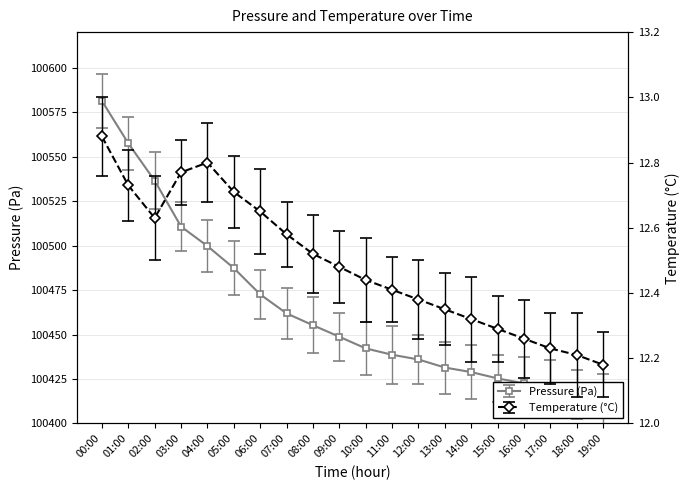

Reading left to right, transcribe all the data shown in this chart.

Pressure (Pa): 00:00=100581.3	01:00=100557.5	02:00=100536.5	03:00=100510.7	04:00=100499.7	05:00=100487.3	06:00=100472.6	07:00=100461.9	08:00=100455.2	09:00=100448.8	10:00=100442.2	11:00=100438.6	12:00=100436.0	13:00=100431.4	14:00=100428.9	15:00=100425.3	16:00=100422.6	17:00=100419.9	18:00=100416.2	19:00=100413.8
Temperature (°C): 00:00=12.9	01:00=12.7	02:00=12.6	03:00=12.8	04:00=12.8	05:00=12.7	06:00=12.7	07:00=12.6	08:00=12.5	09:00=12.5	10:00=12.4	11:00=12.4	12:00=12.4	13:00=12.3	14:00=12.3	15:00=12.3	16:00=12.3	17:00=12.2	18:00=12.2	19:00=12.2